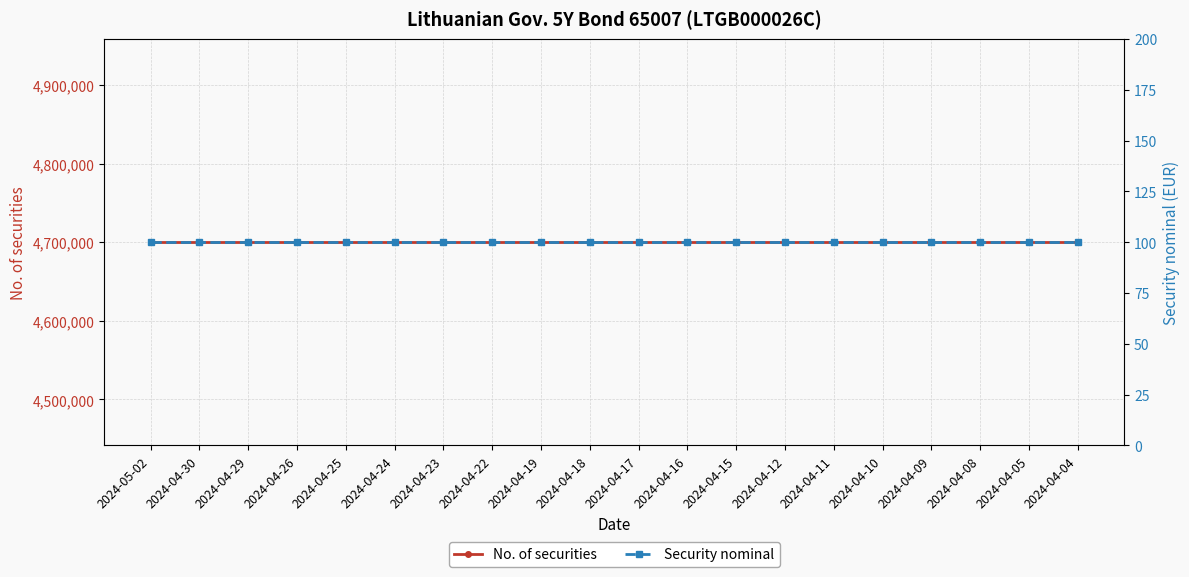

What position from the right is 2024-04-29?

18